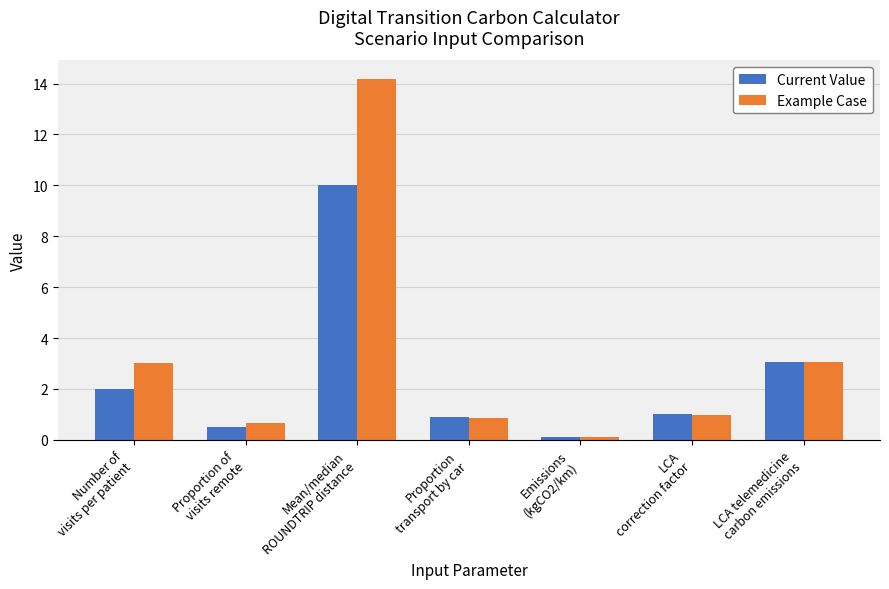

Are the bars horizontal?

No